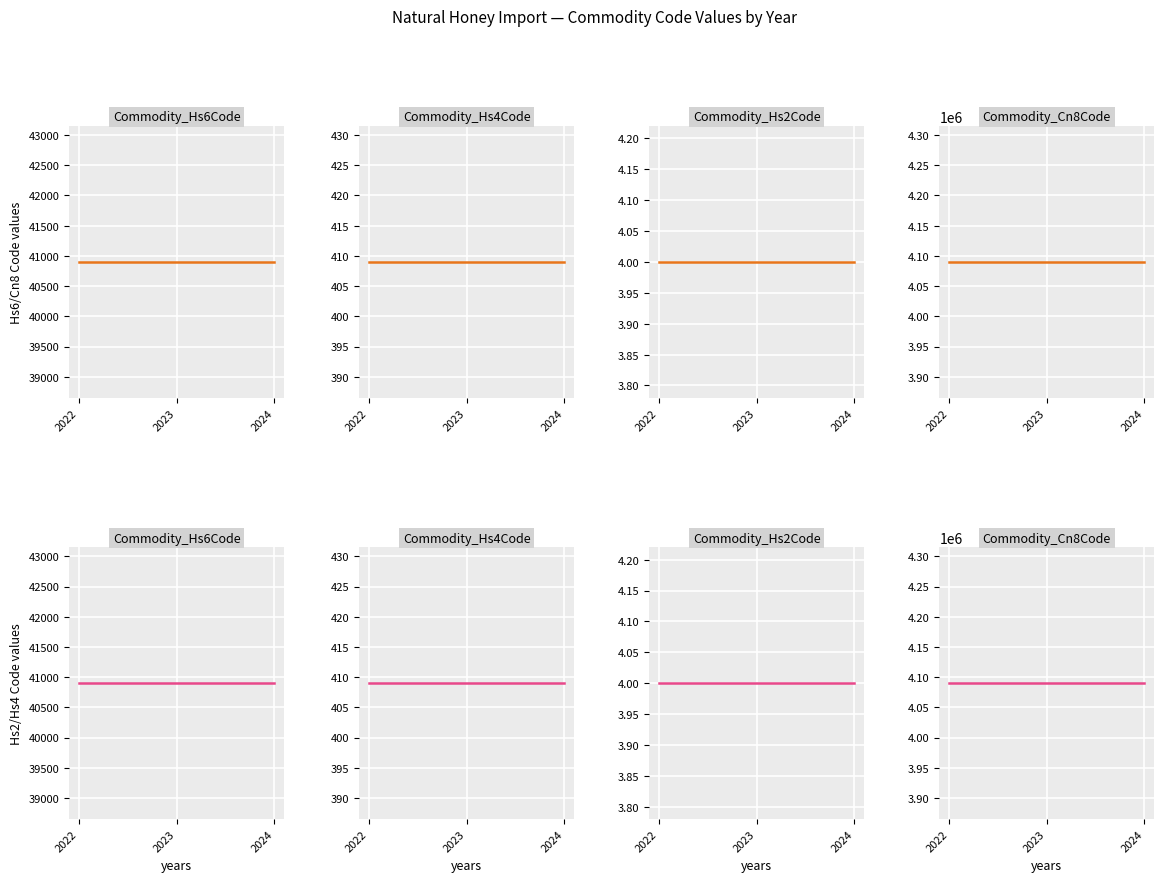

What is the average value of the Commodity_Hs4Code series?

409